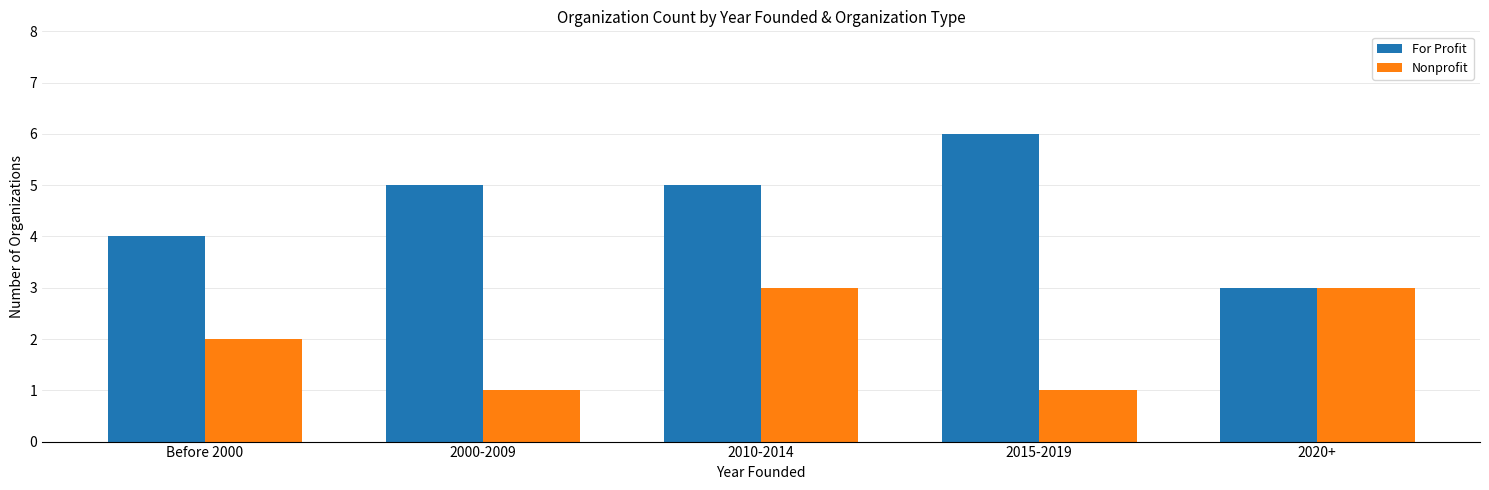

Where is For Profit nearest to the value 4?

Before 2000